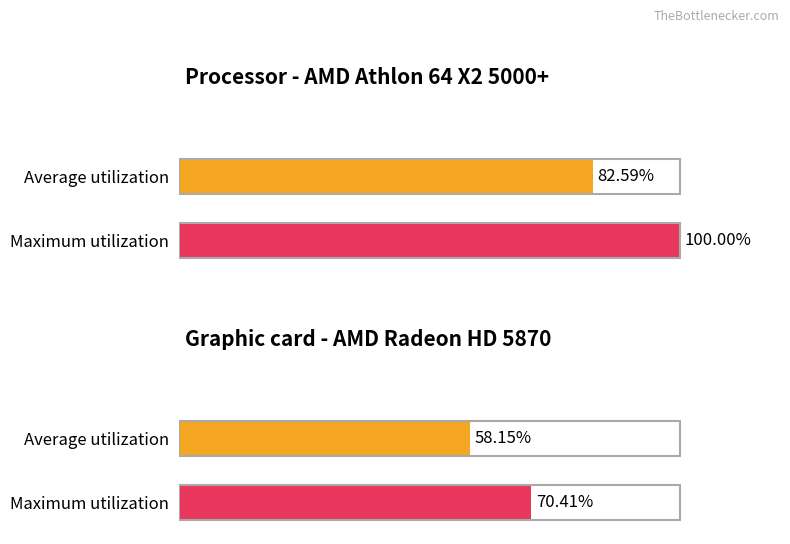

What are all the series names shown in the legend?

Average utilization, Maximum utilization